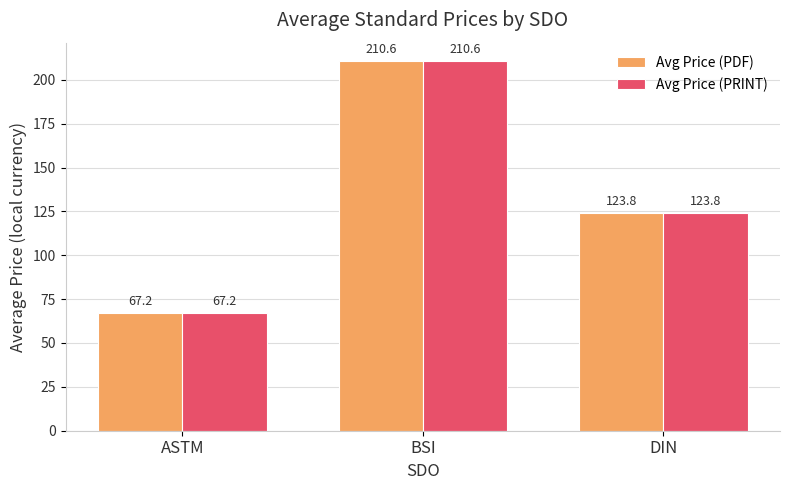

Does the chart contain any negative values?

No